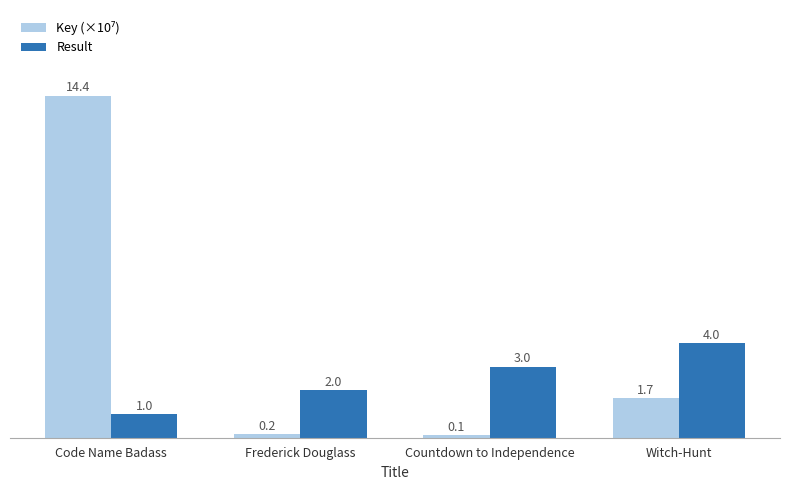

How many groups of bars are there?

4